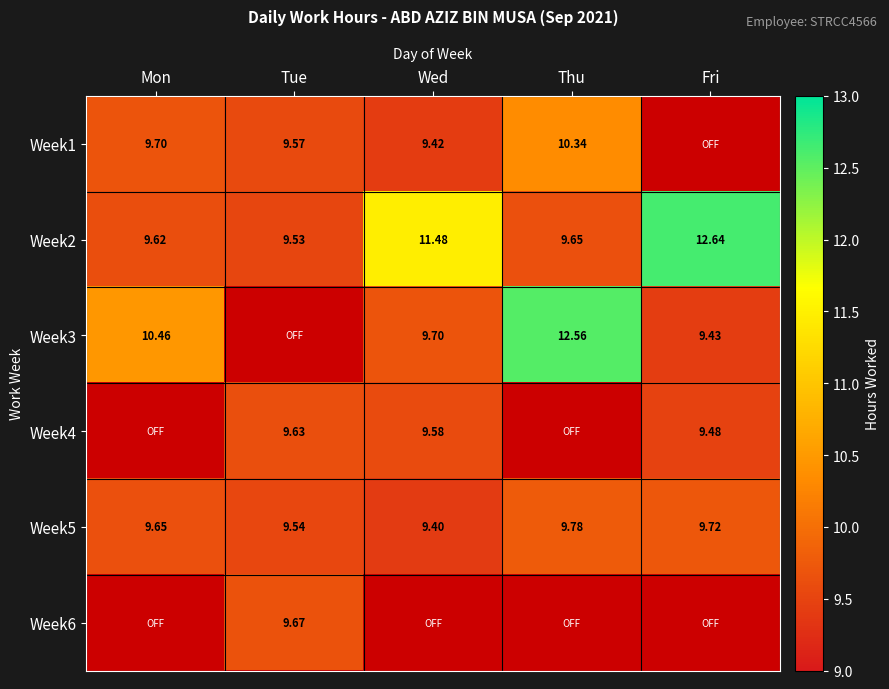

Rank the series by their maximum value, from lowest to highest.

Week4, Week6, Week5, Week1, Week3, Week2